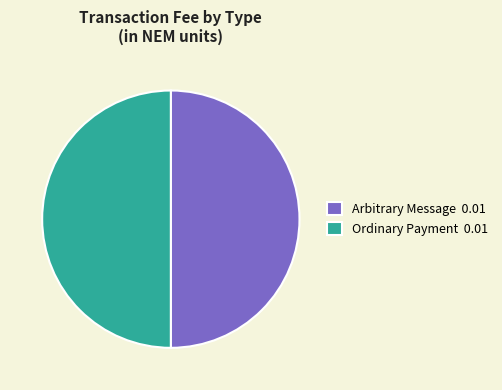

What is the ratio of the value at Arbitrary Message 0.01 to the value at Ordinary Payment 0.01?

1.0